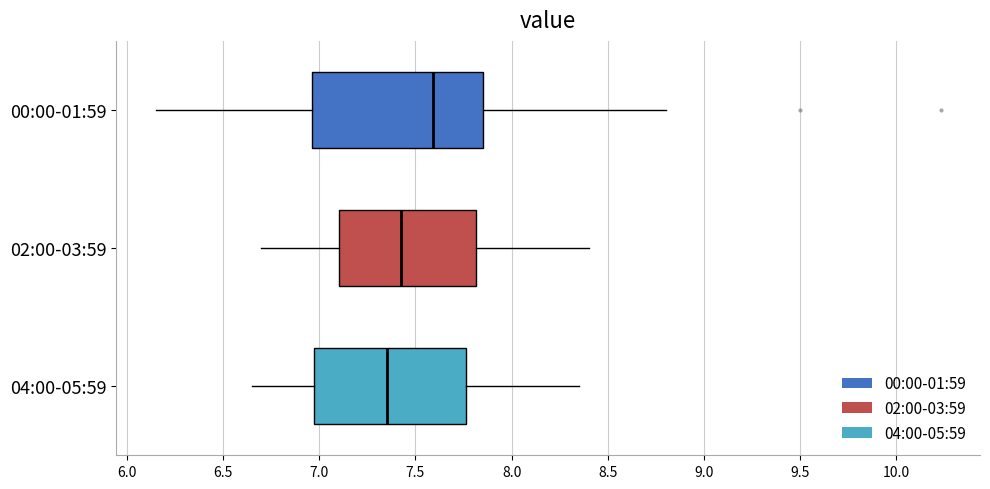

Which box has the furthest to the left median line?

04:00-05:59